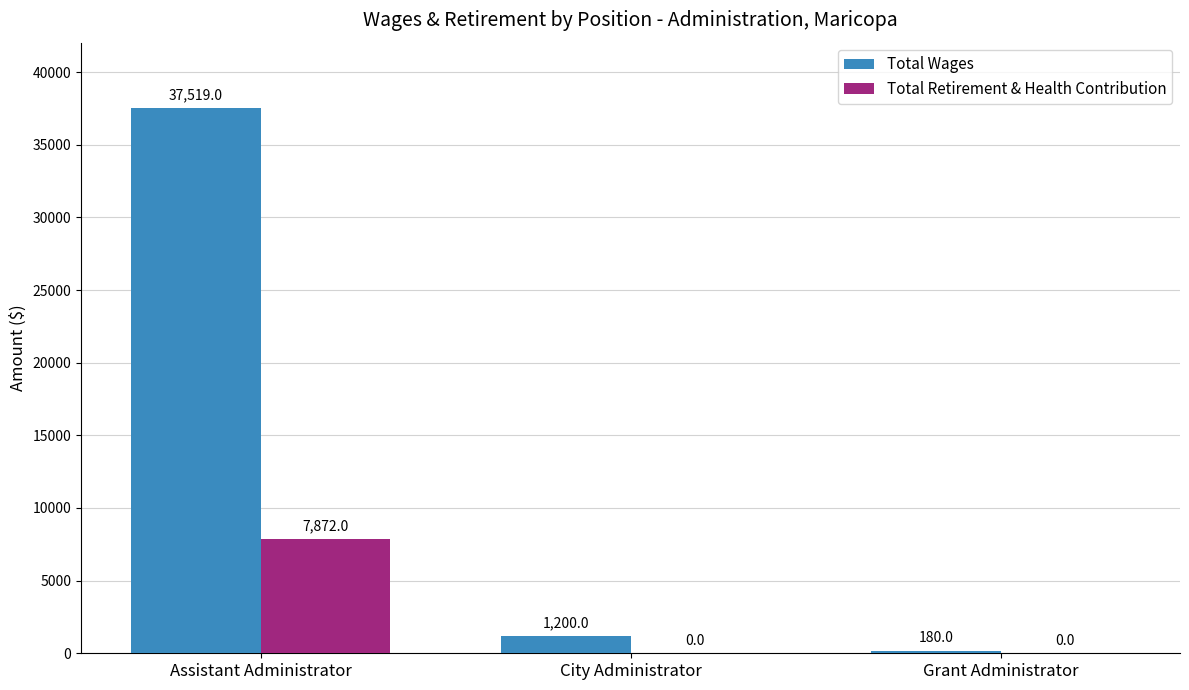

Does the chart contain stacked bars?

No